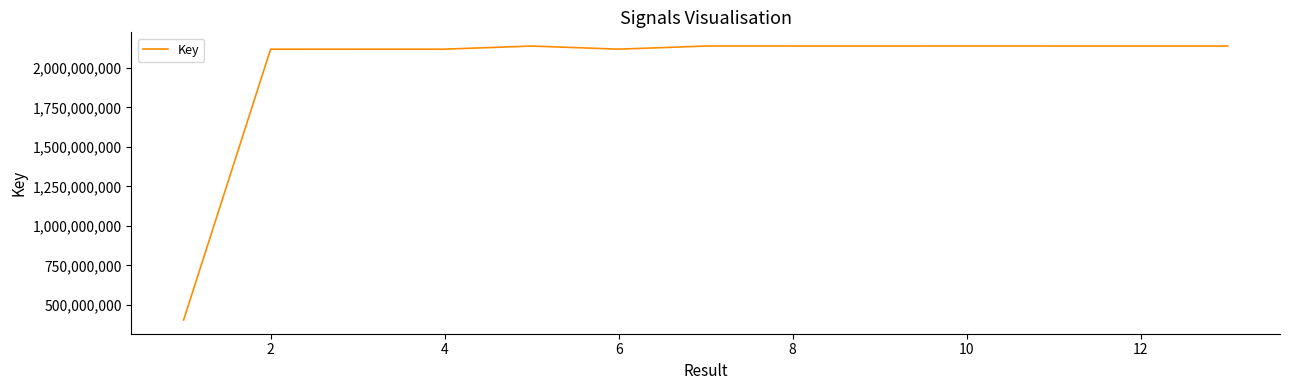

What is the difference between the maximum and minimum values?

1733043282